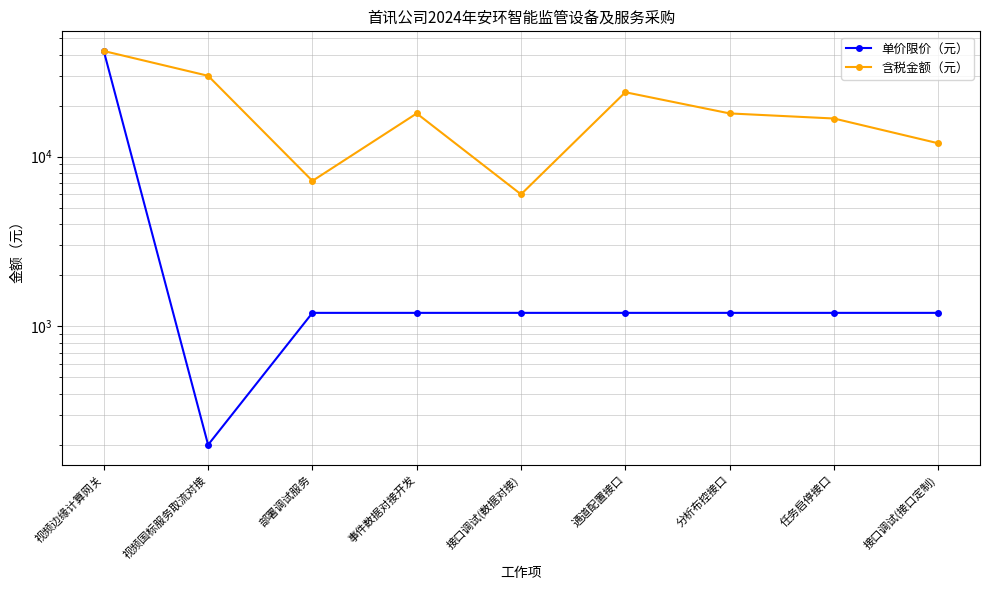

What is the difference between the 含税金额（元） values at 部署调试服务 and 接口调试(接口定制)?

4800